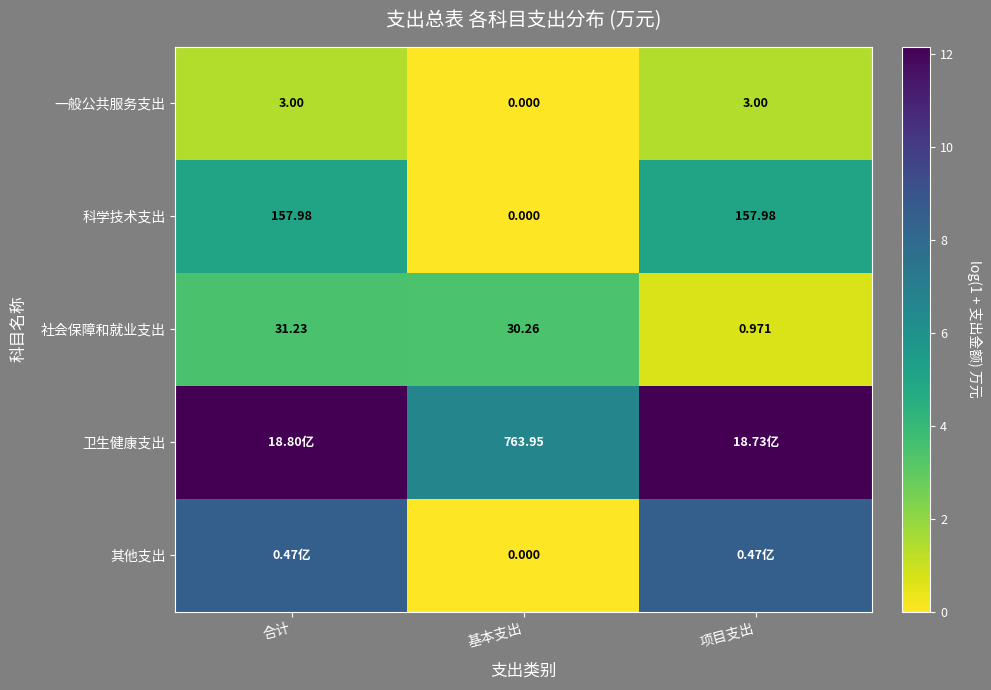

Which series changed the most between 合计 and 项目支出?

社会保障和就业支出